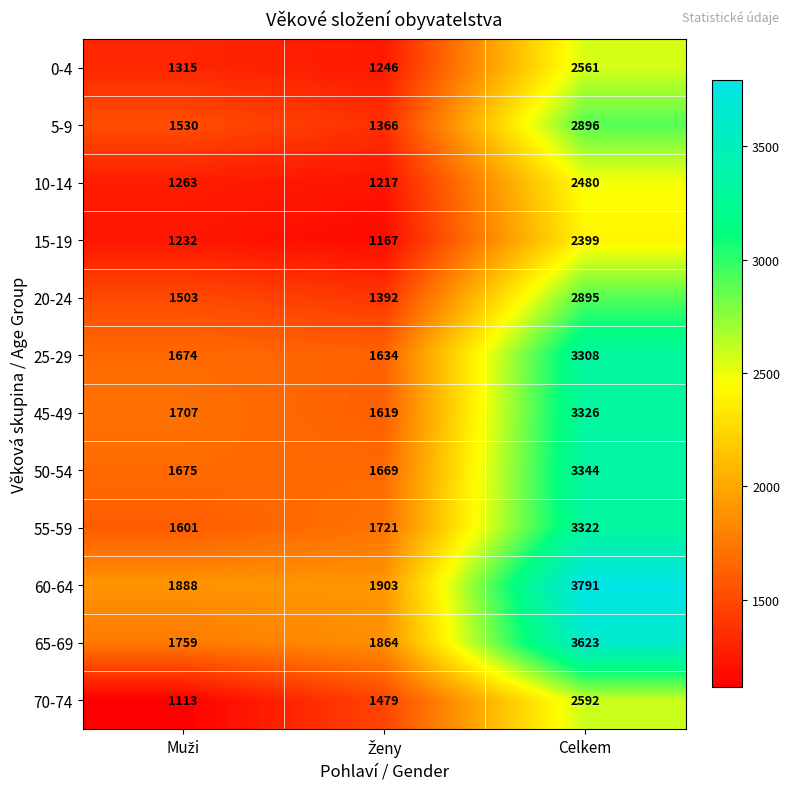

What is the maximum value for 20-24?

2895